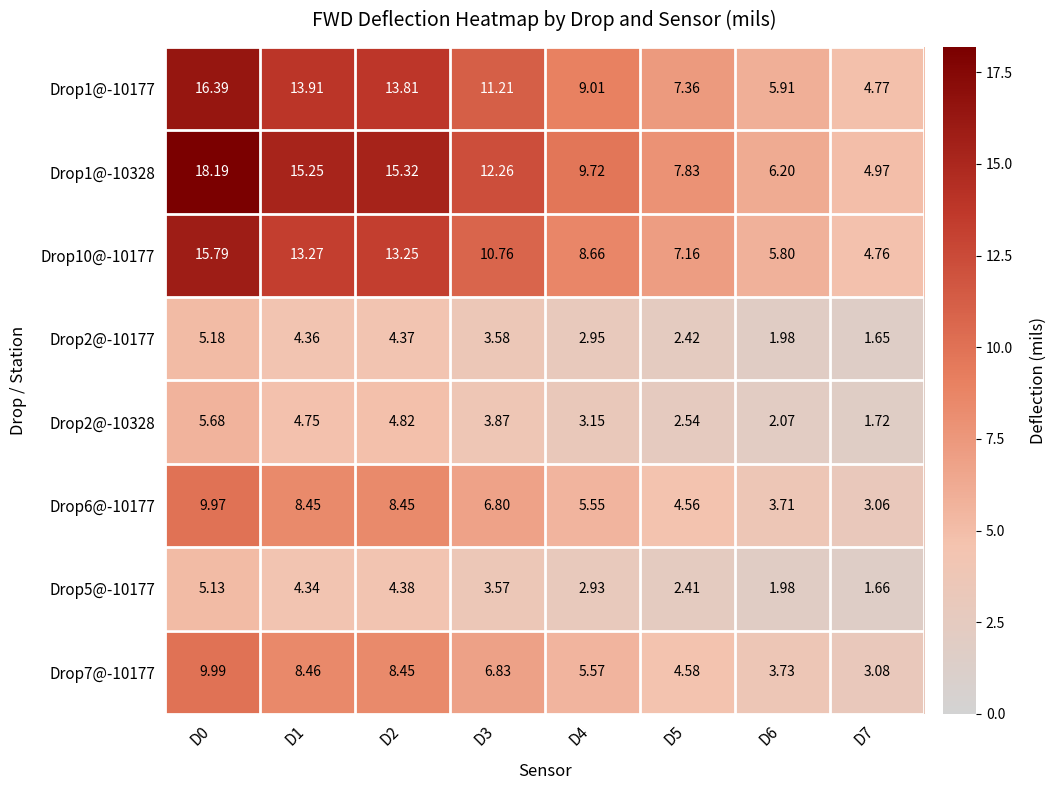

Is the value of Drop1@-10177 at D1 greater than the value of Drop1@-10328 at D2?

No